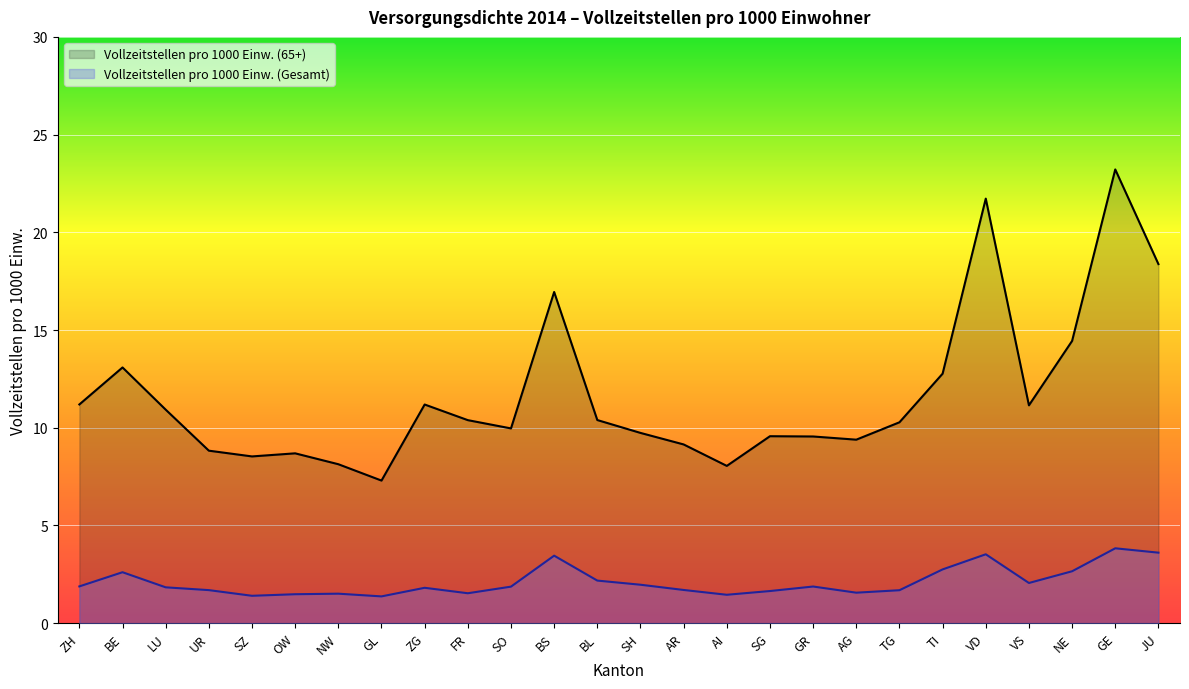

What is the average value of the Vollzeitstellen pro 1000 Einw. (65+) series?

11.7